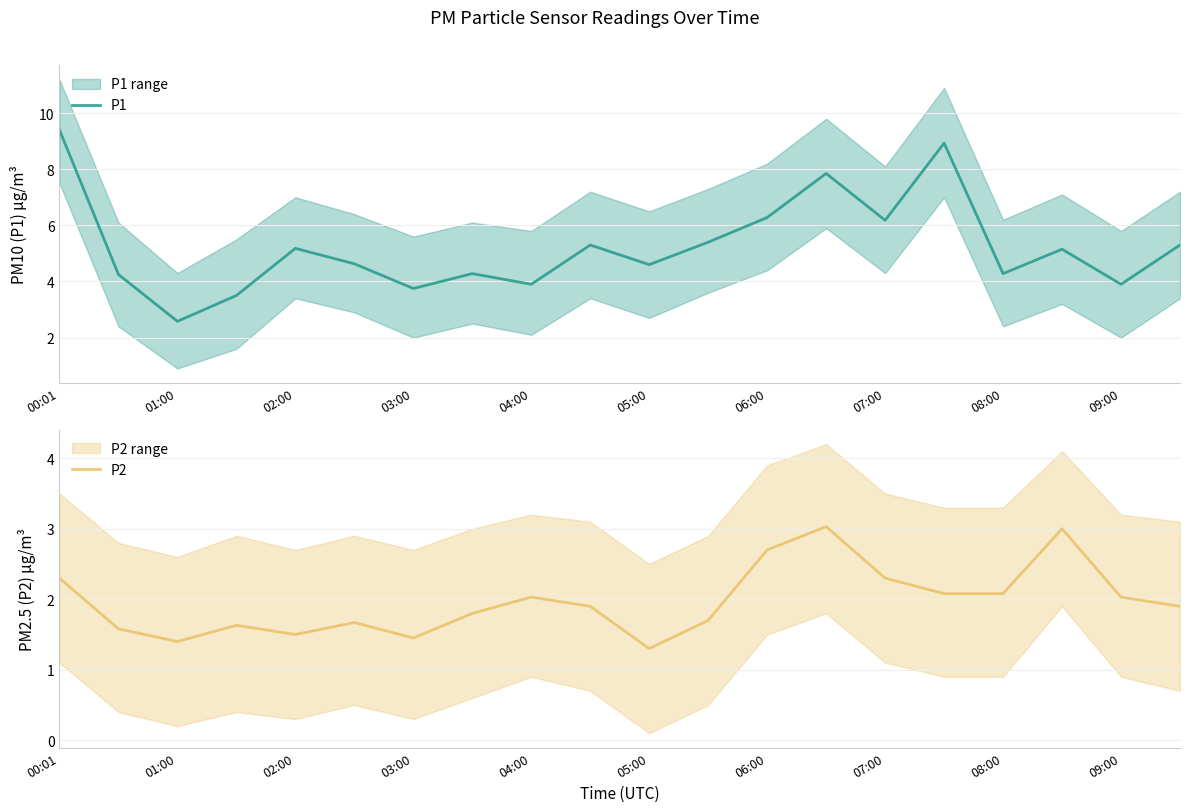

Is it true that P1 equals 1.3 at 08:00?

False